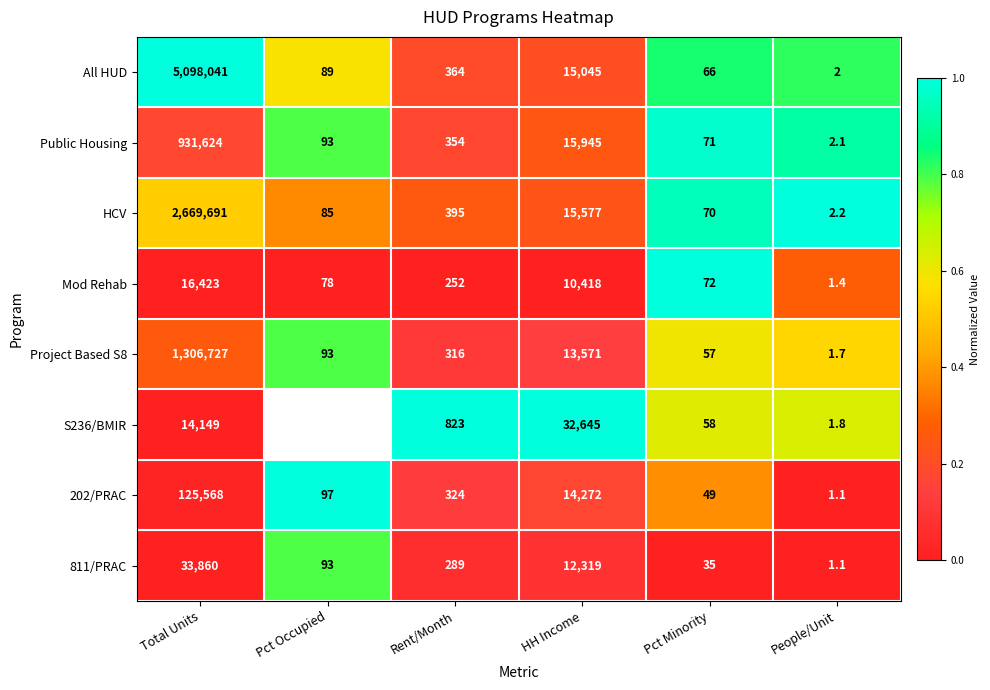

At which label does 811/PRAC reach its minimum?

People/Unit